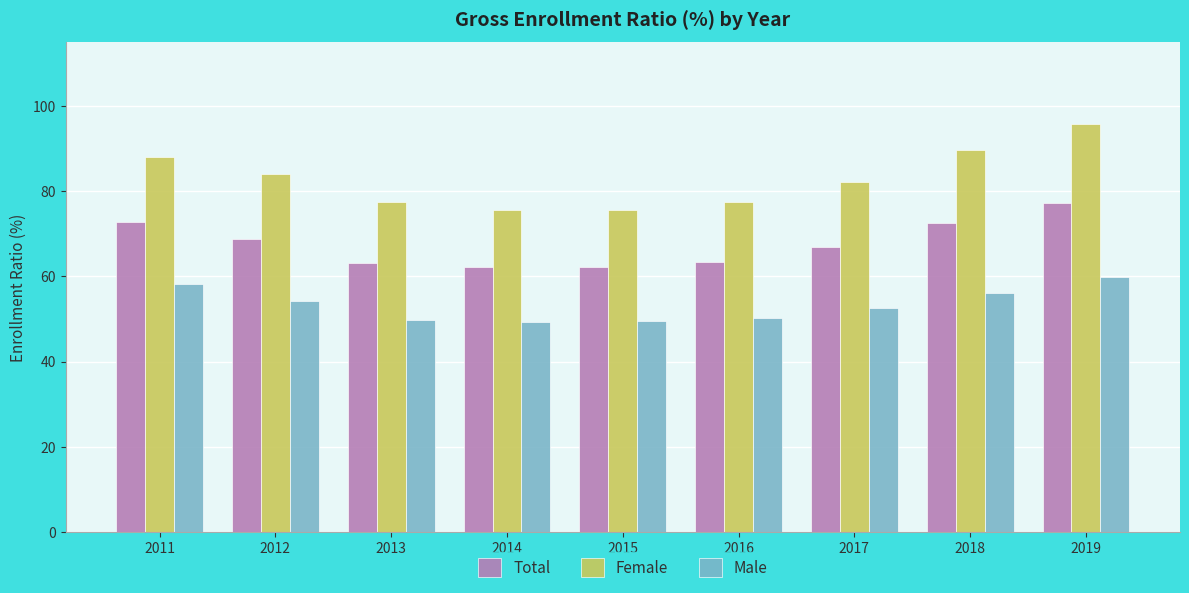

What are all the series names shown in the legend?

Total, Female, Male